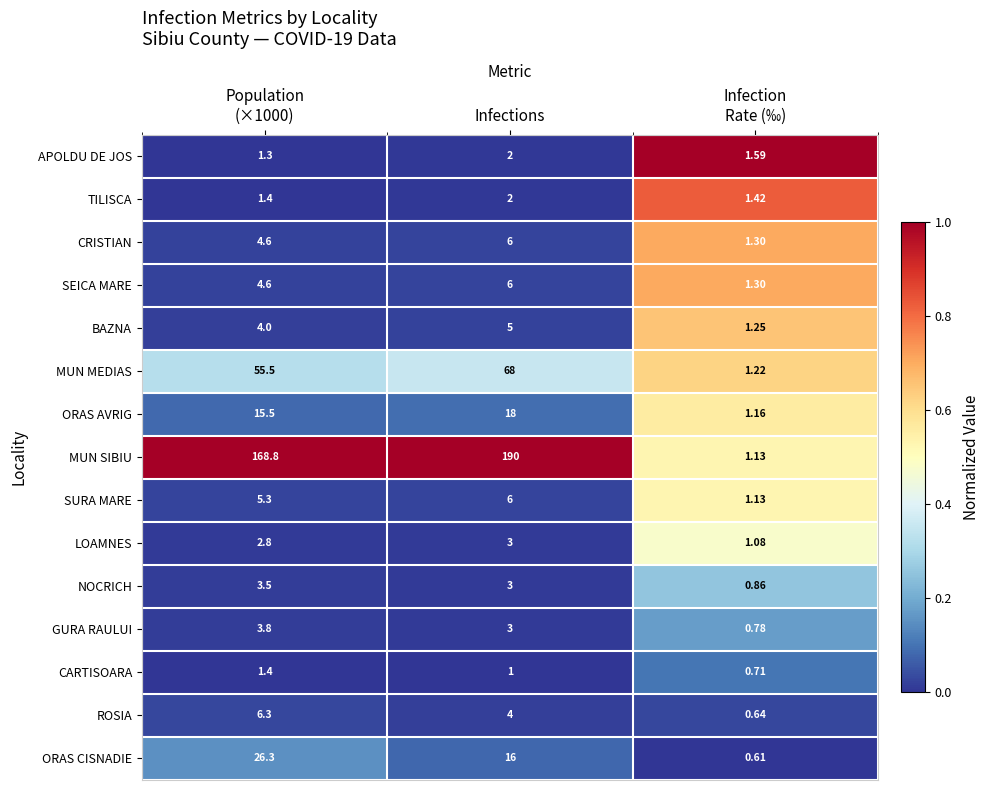

Between Population
(×1000) and Infections, which series saw the biggest shift?

MUN SIBIU